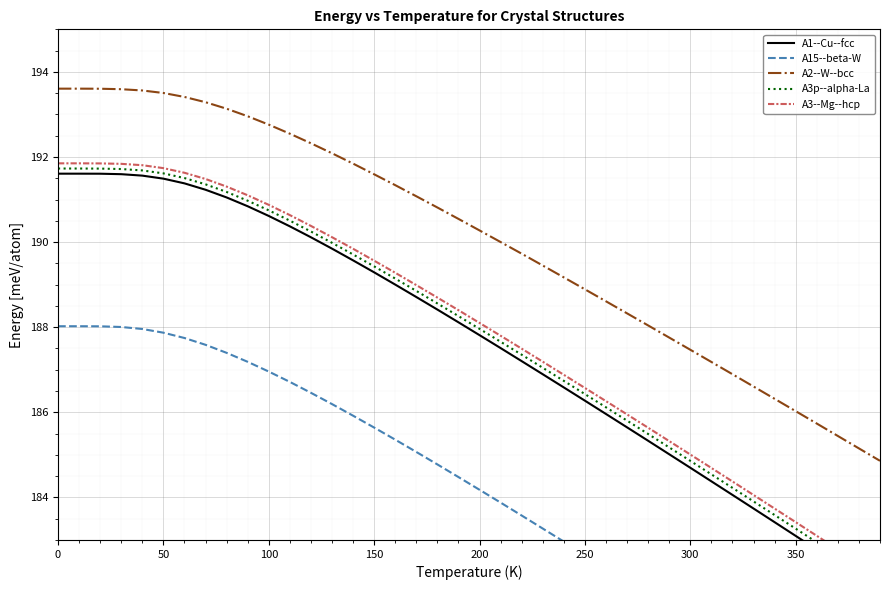

Which series has the largest range (max minus min)?

A15--beta-W